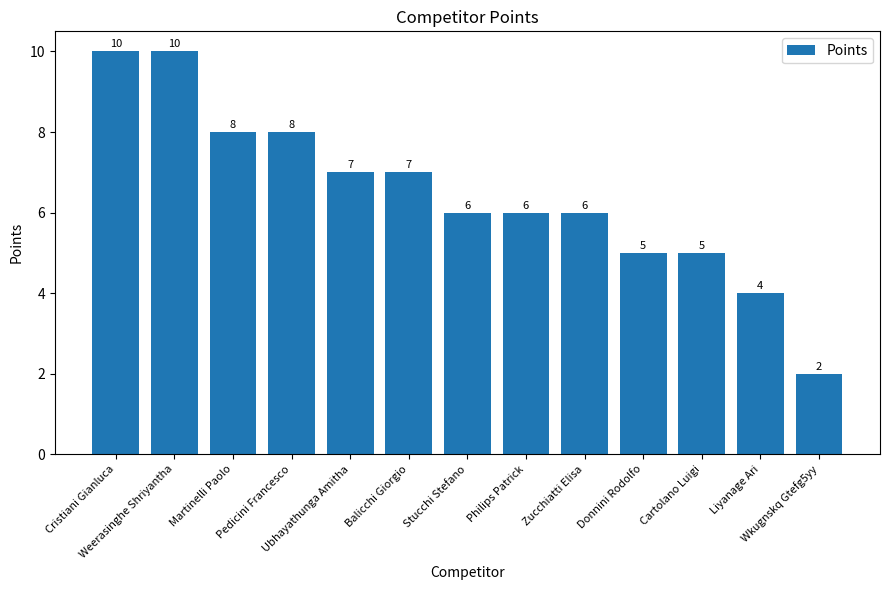

Reading left to right, transcribe all the data shown in this chart.

10	10	8	8	7	7	6	6	6	5	5	4	2